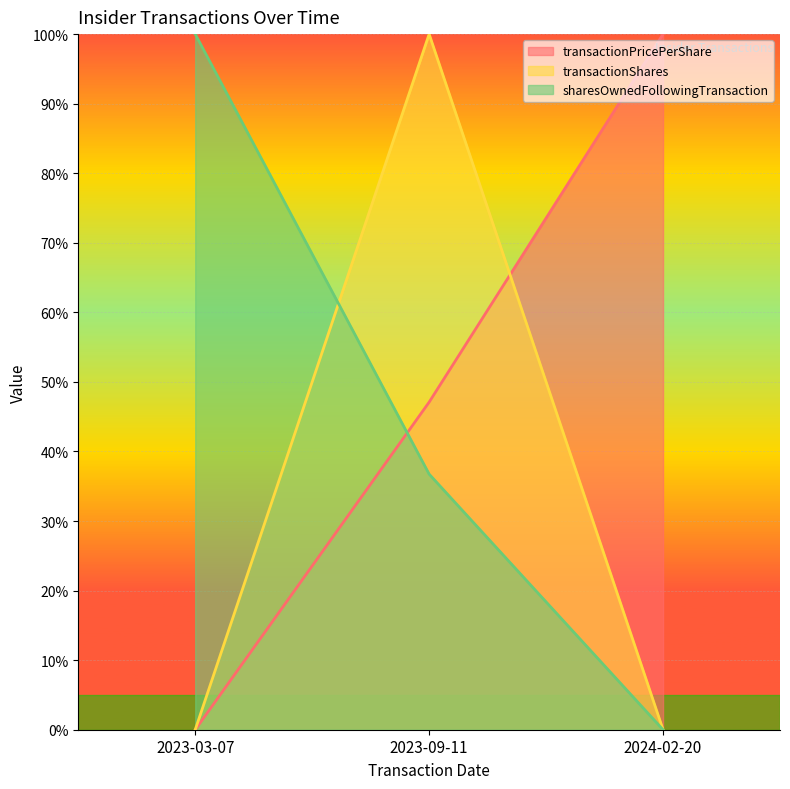

What is the label of the 1st point from the left?

2023-03-07